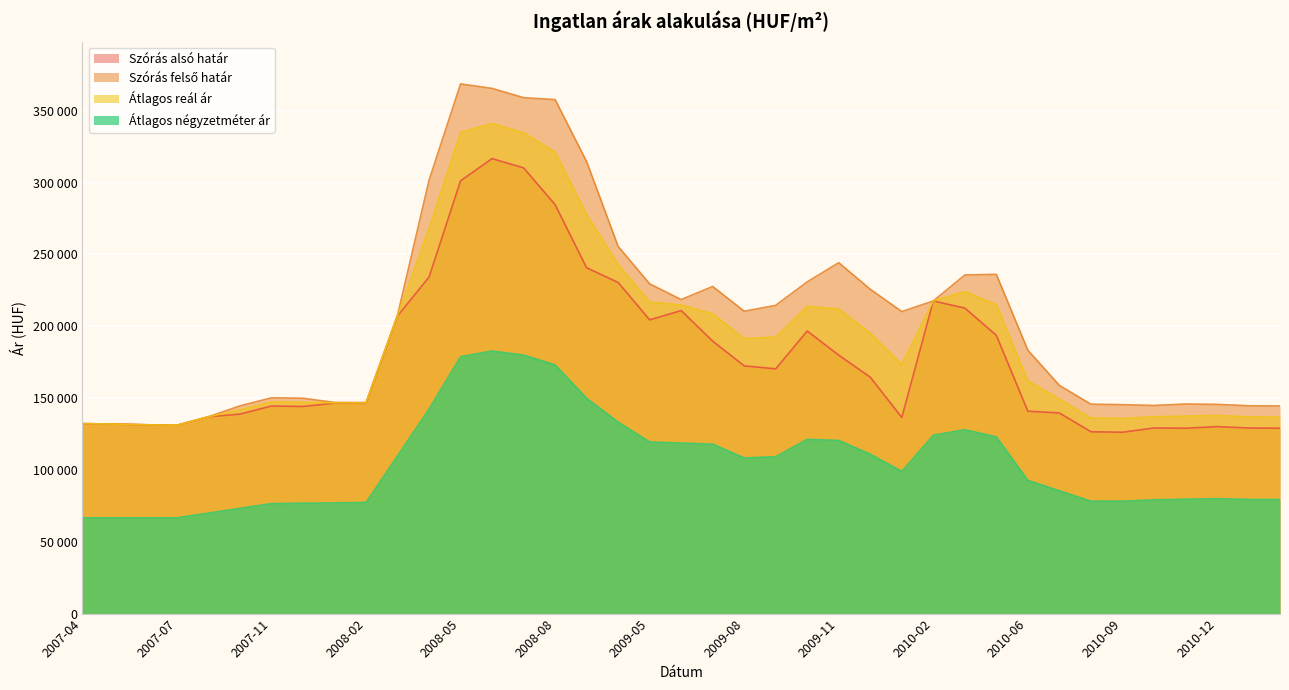

How many values in the Átlagos reál ár series are below 173347?

19